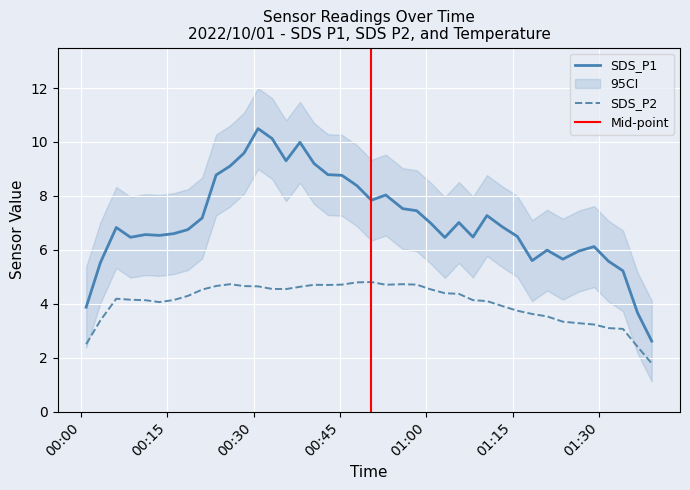

Which has a higher value, 32 or 22?

22